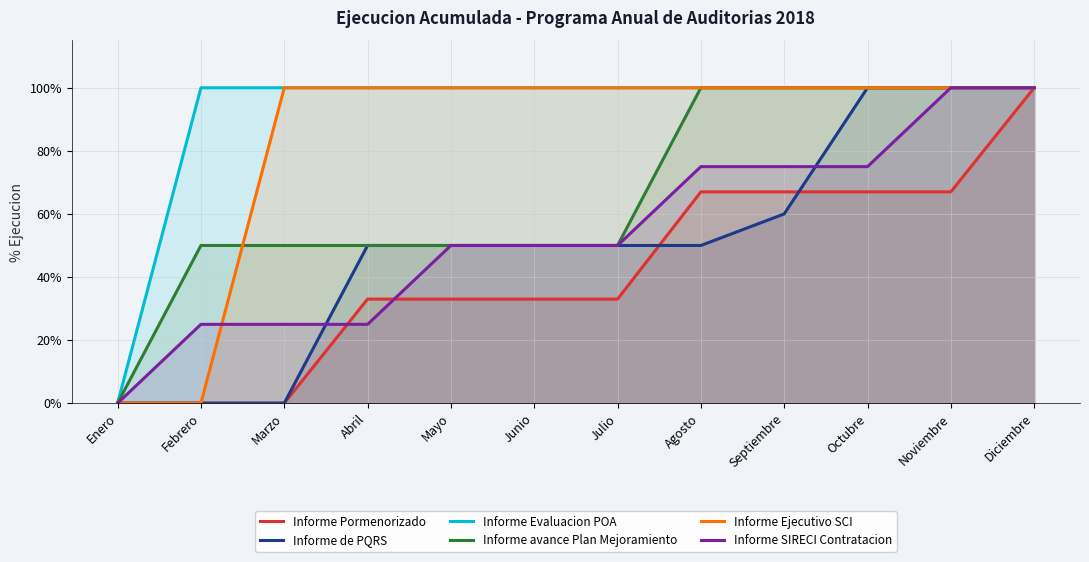

How many Informe de PQRS values are between 0 and 1?

12